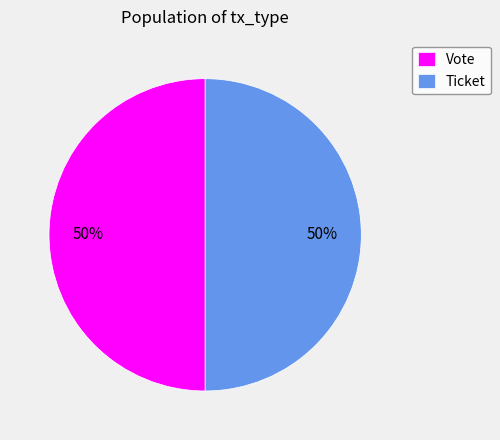

Approximately how many times larger is the value at Ticket compared to Vote?

1.0